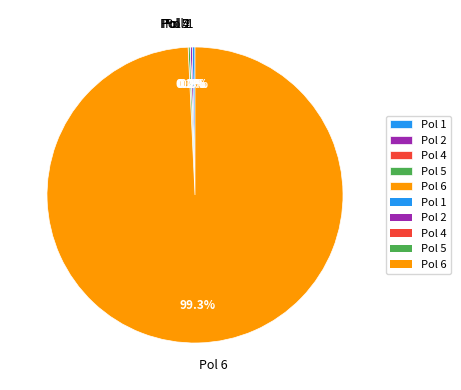

Which category has the biggest portion of the pie?

Pol 6